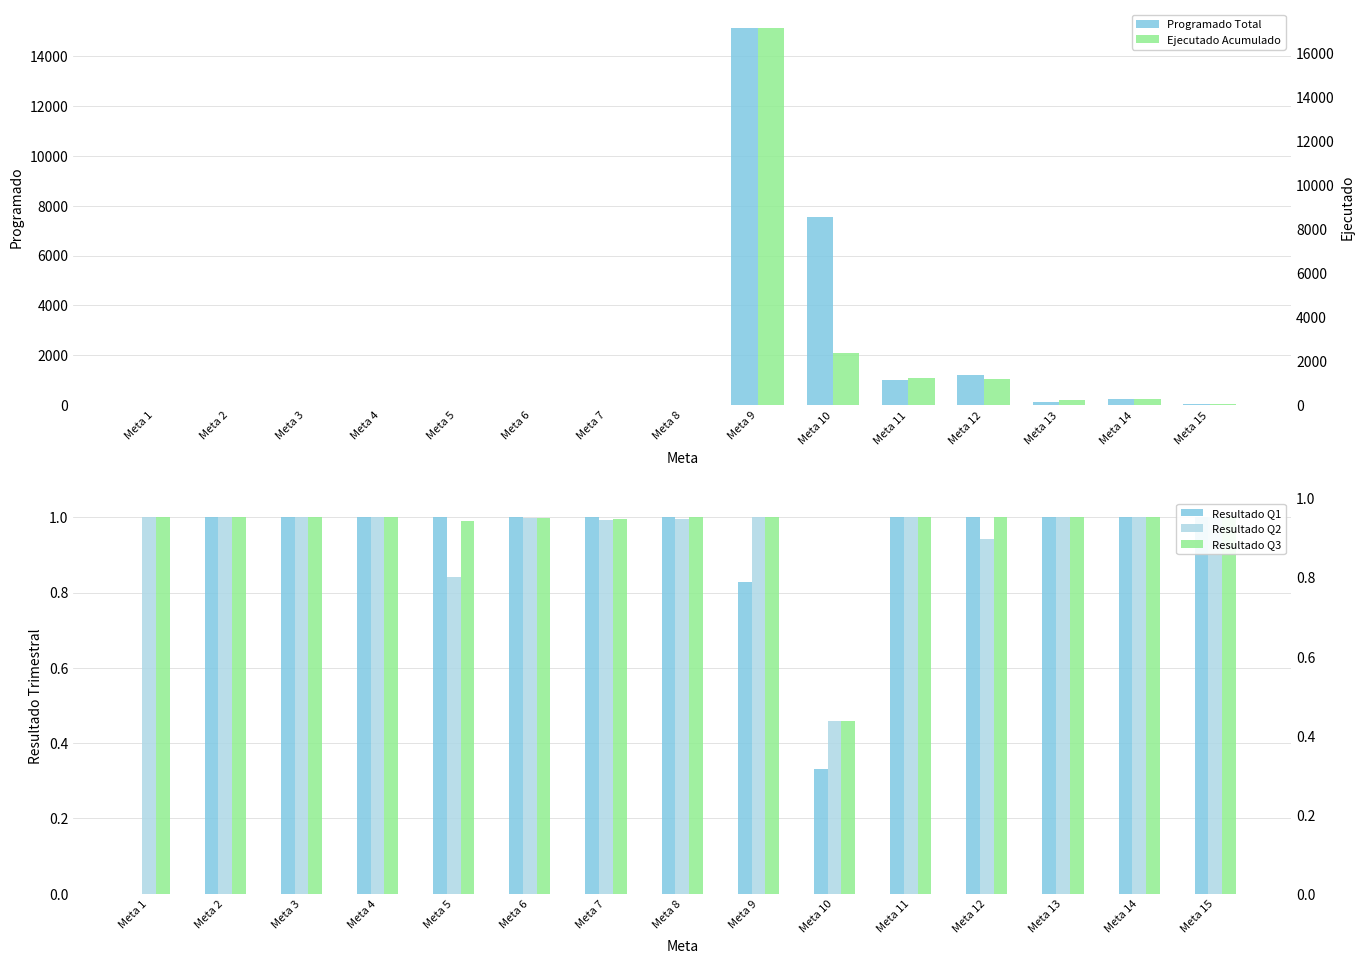

The Programado Total series shows 1.1 at Meta 2. True or false?

False